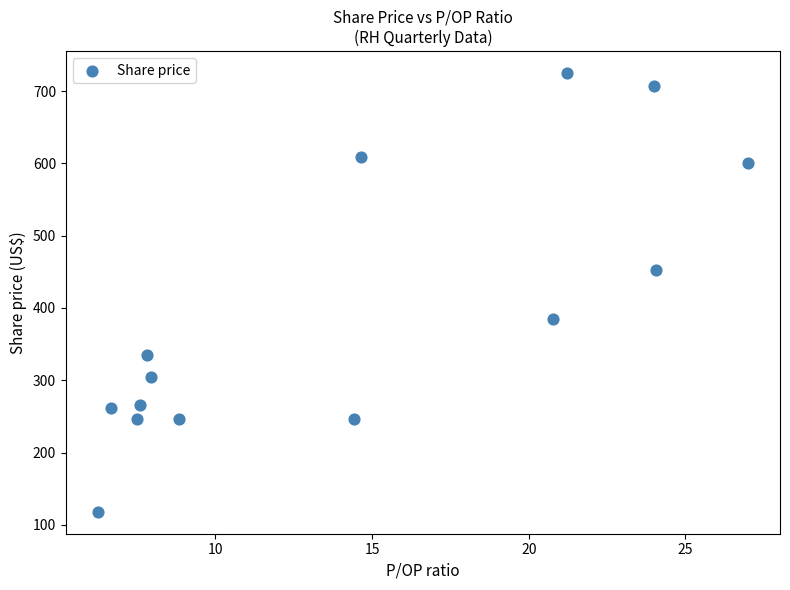

What is the range of X values (max minus min)?

20.7